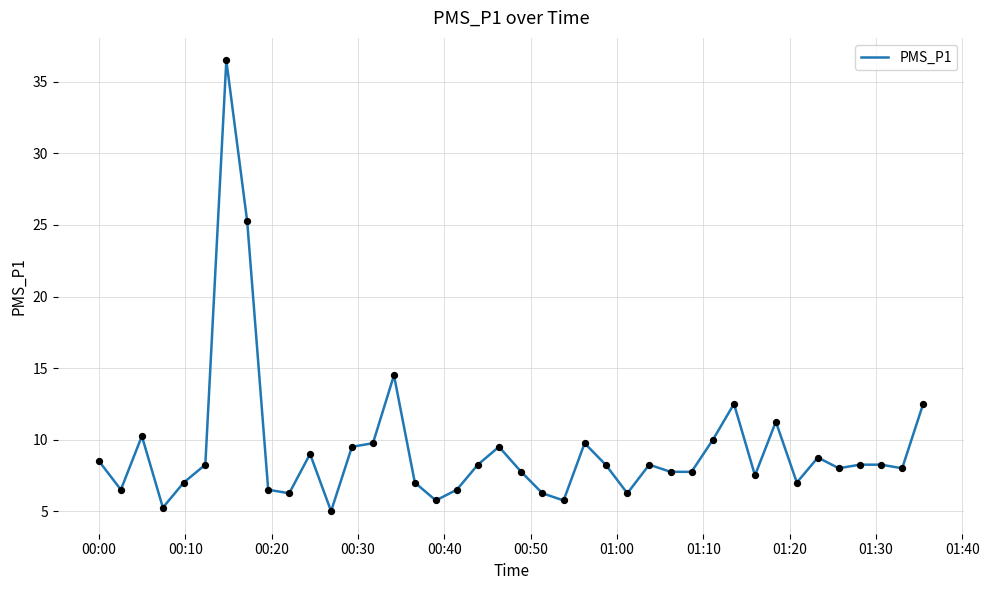

What is the difference between the maximum and minimum values?

31.5